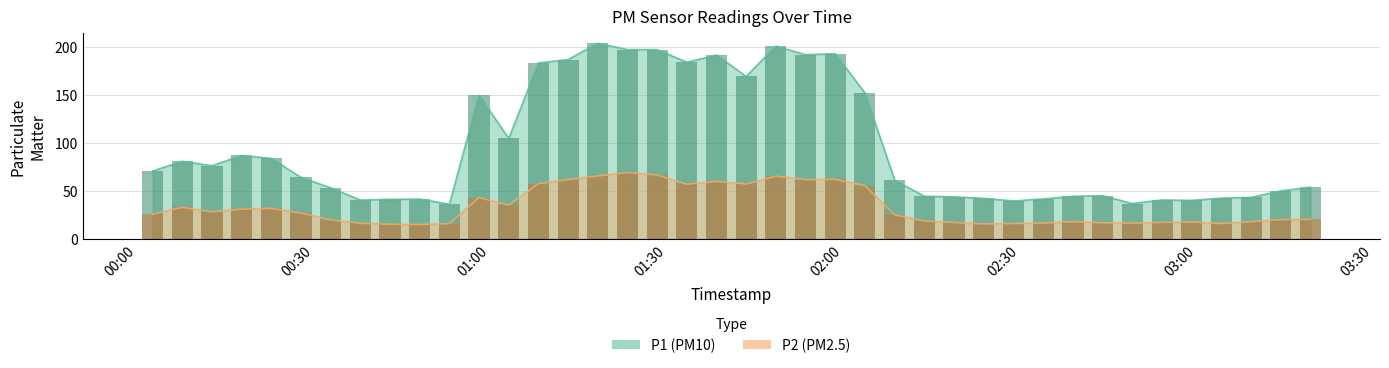

What is the smallest value displayed?

14.8